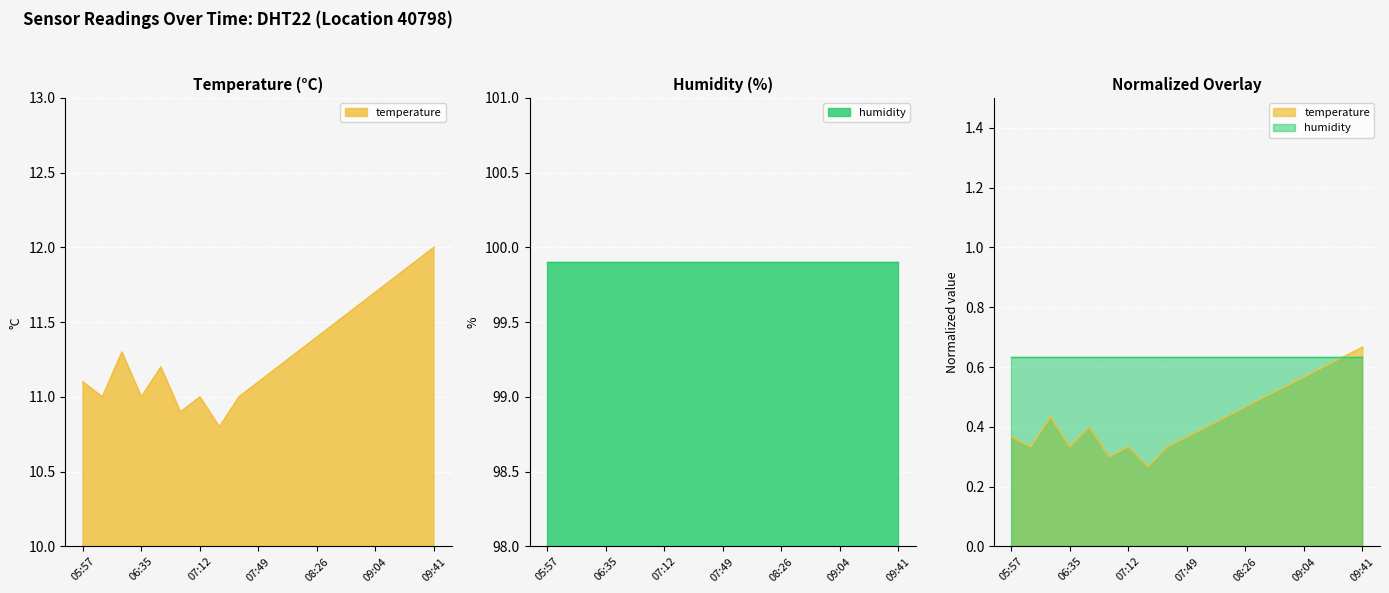

How many points are lower than both their immediate neighbors (excluding endpoints)?

4